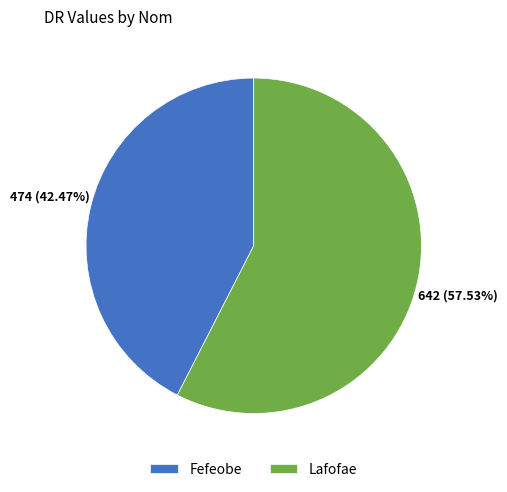

How many segments does this pie chart have?

2